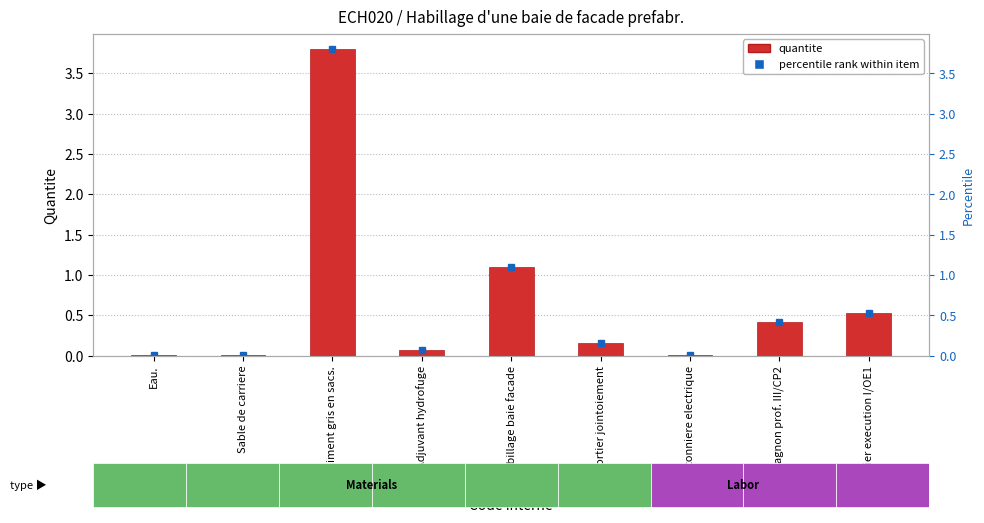

How many bars are there in total?

9